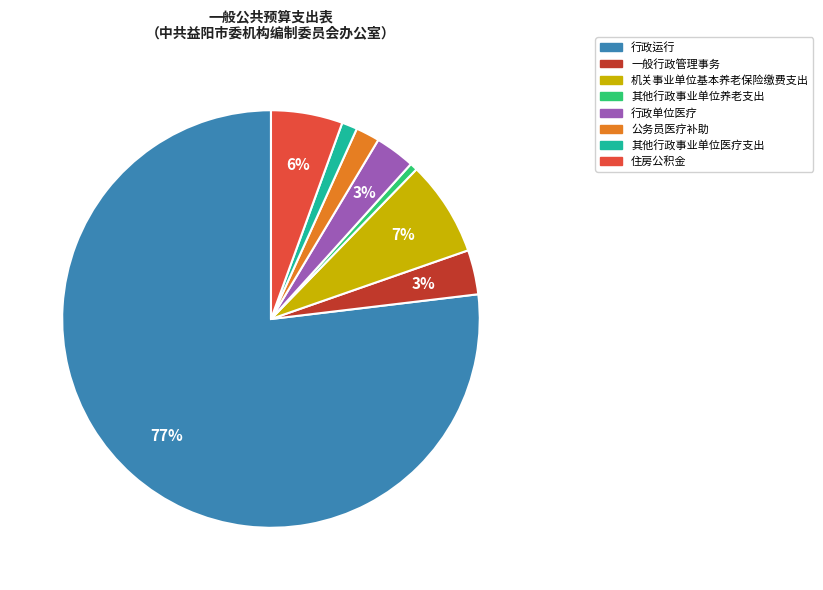

To the nearest percent, what percentage of the pie is 一般行政管理事务?

3%